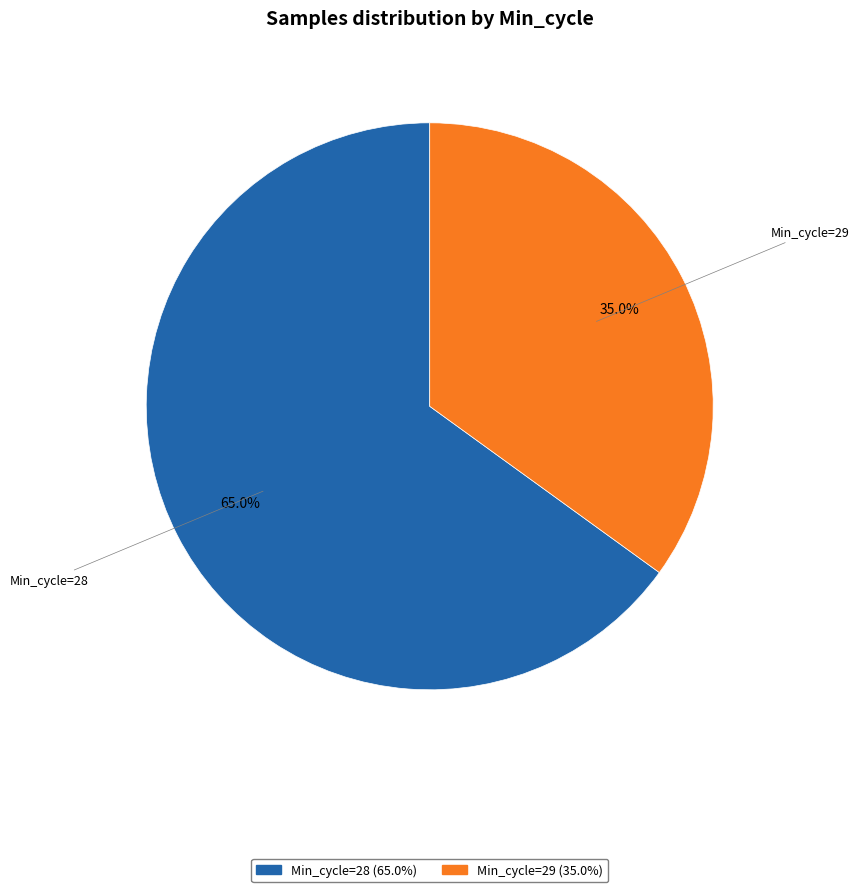

Does any single category account for the majority?

Yes